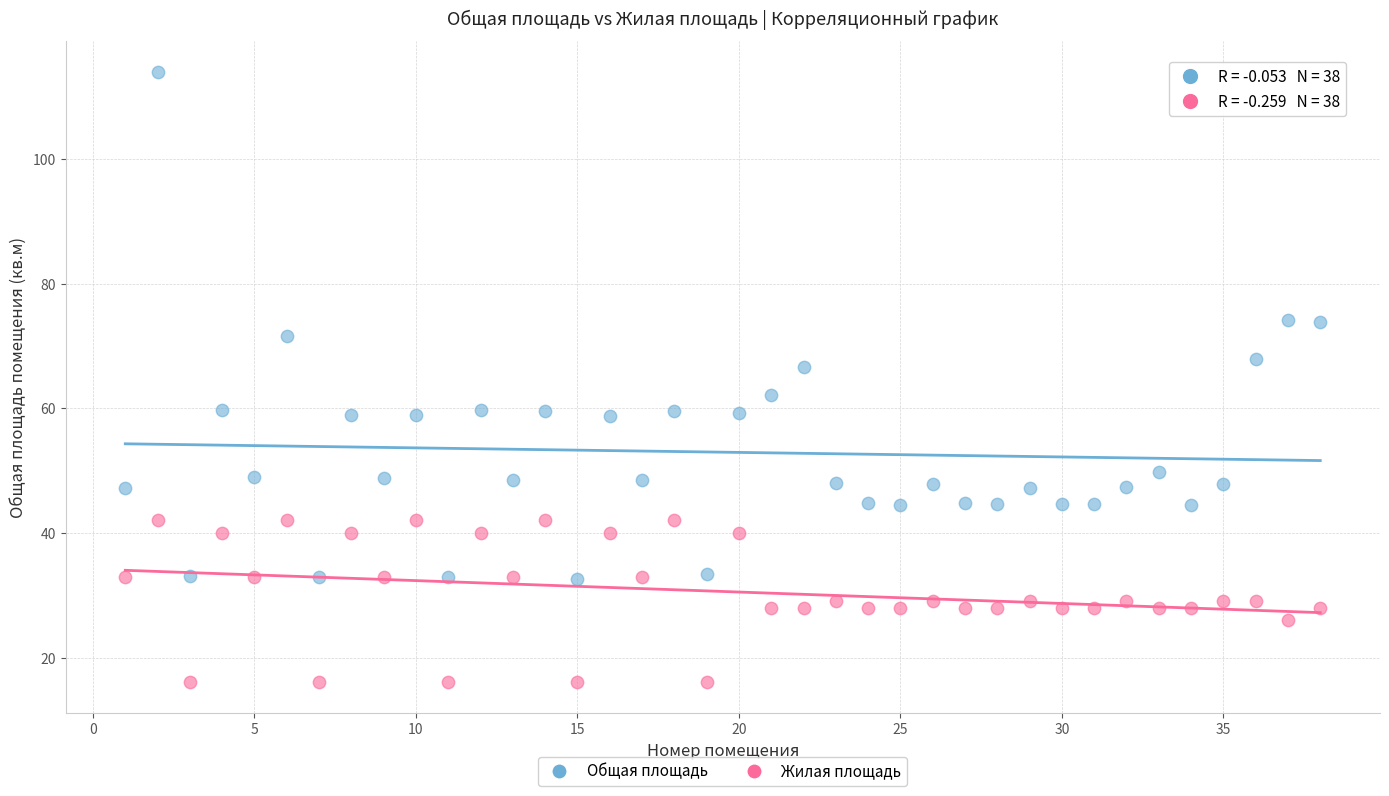

What are all the series names shown in the legend?

Общая площадь, Жилая площадь